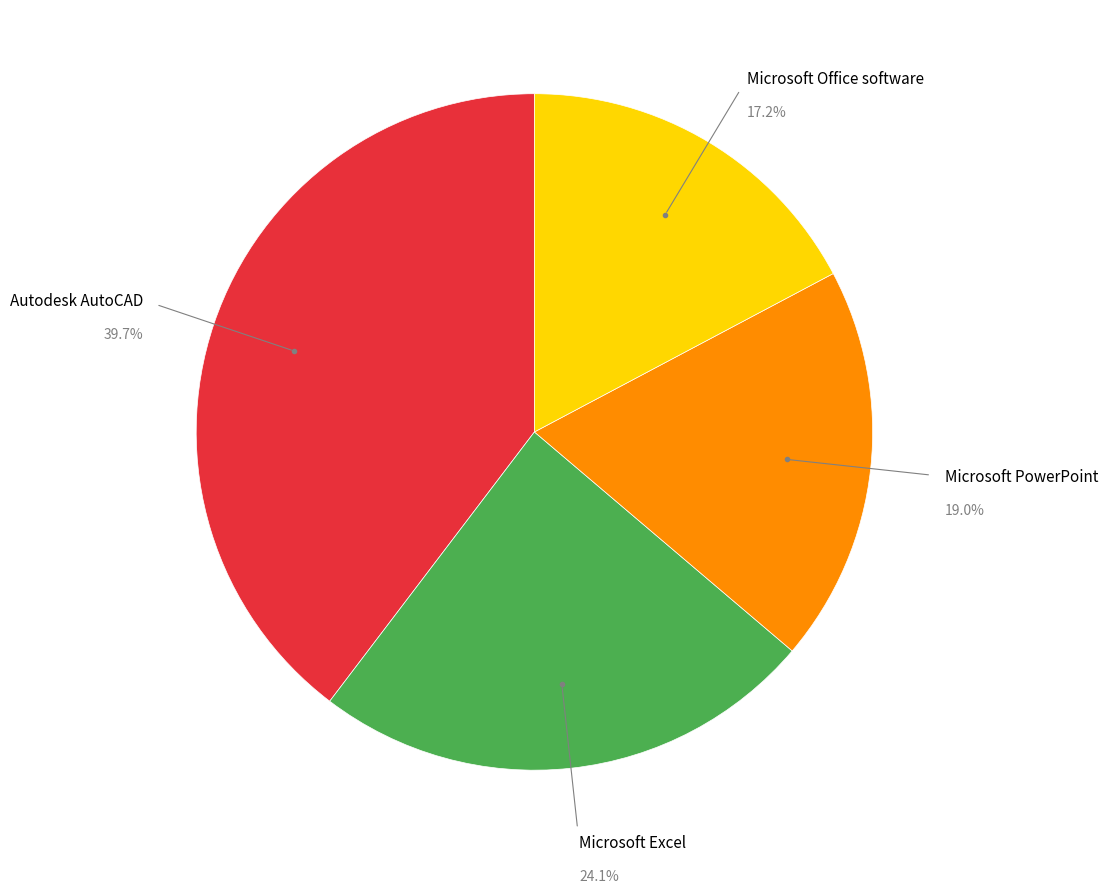

Count the number of slices in the pie.

4